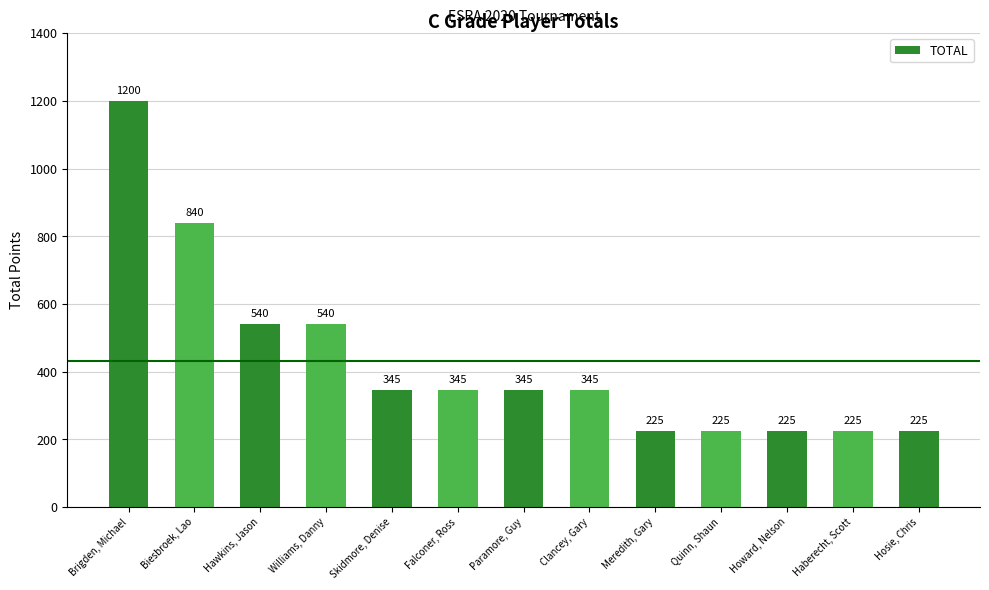

What is the maximum value shown in the chart?

1200